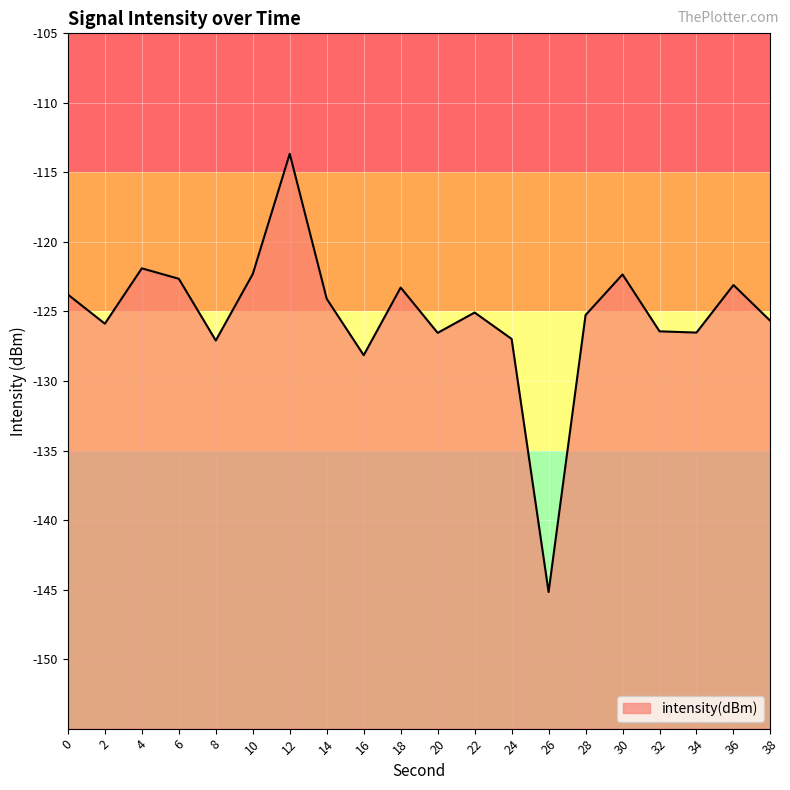

True or false: there are more than 0 points higher than both neighbors.

True